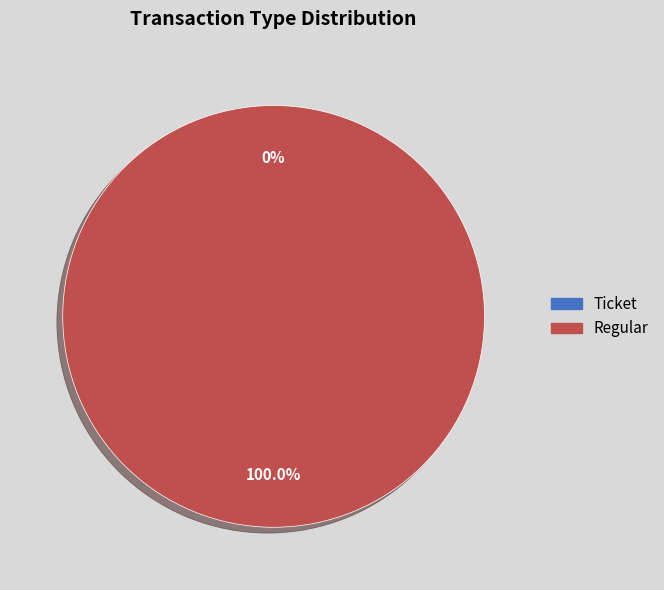

What is the change in value from Ticket to Regular?

+4